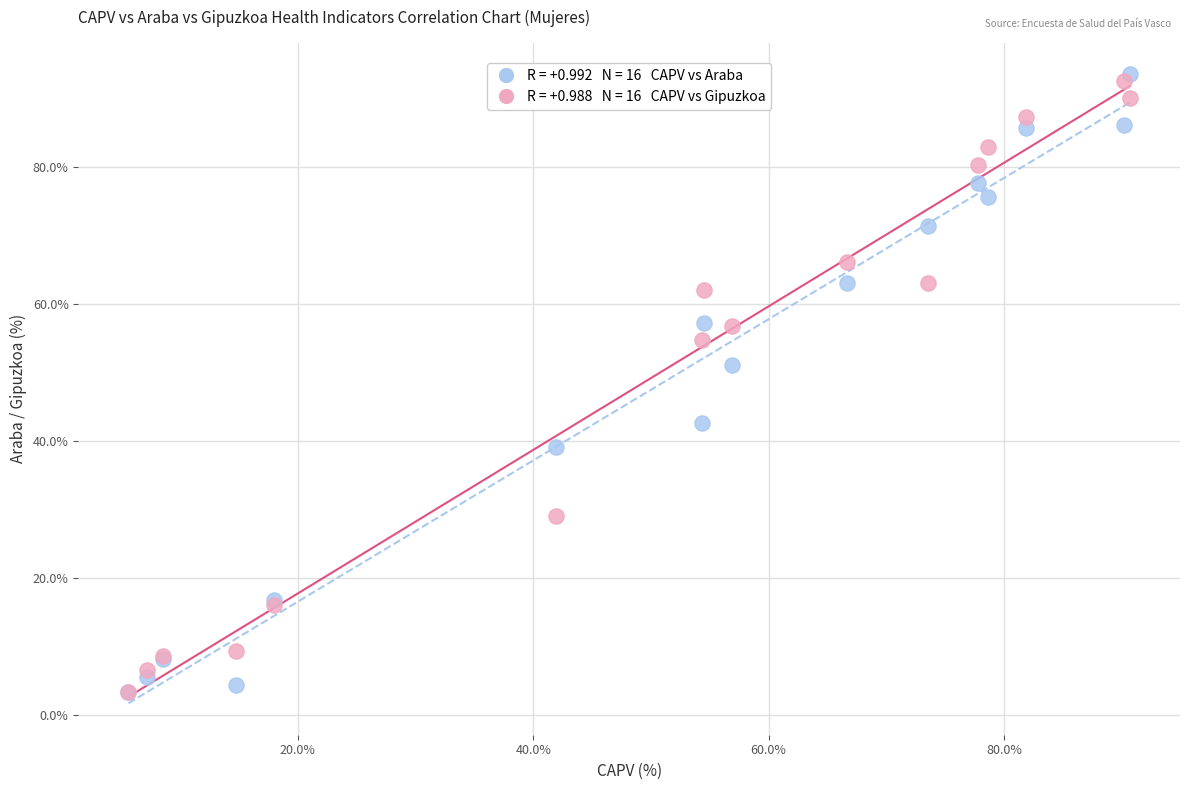

Across all series, what Y value is closest to 48?

51.0